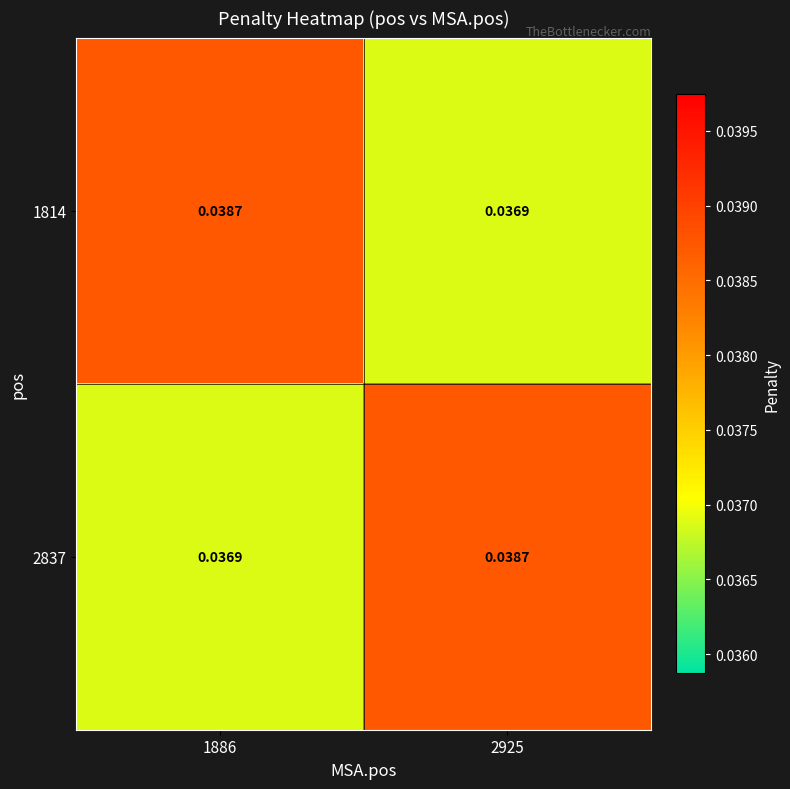

Is the value of 2837 at 2925 greater than the value of 1814 at 2925?

Yes